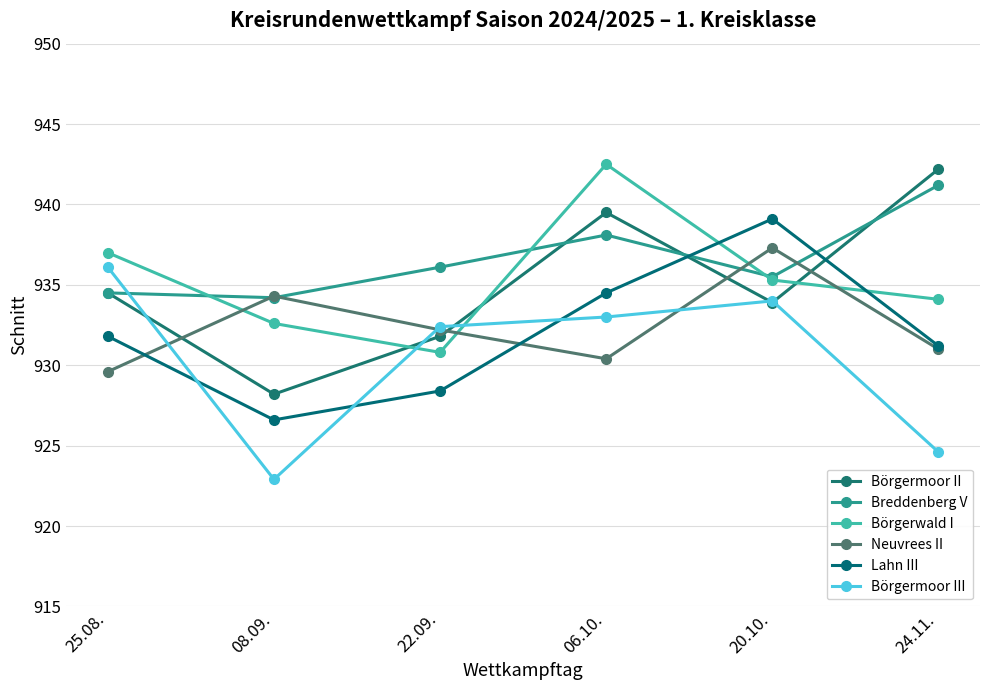

Reading right to left, list all the values displayed in this chart.

Börgermoor II: 24.11.=942.2	20.10.=933.9	06.10.=939.5	22.09.=931.8	08.09.=928.2	25.08.=934.5
Breddenberg V: 24.11.=941.2	20.10.=935.5	06.10.=938.1	22.09.=936.1	08.09.=934.2	25.08.=934.5
Börgerwald I: 24.11.=934.1	20.10.=935.3	06.10.=942.5	22.09.=930.8	08.09.=932.6	25.08.=937.0
Neuvrees II: 24.11.=931.0	20.10.=937.3	06.10.=930.4	22.09.=932.2	08.09.=934.3	25.08.=929.6
Lahn III: 24.11.=931.2	20.10.=939.1	06.10.=934.5	22.09.=928.4	08.09.=926.6	25.08.=931.8
Börgermoor III: 24.11.=924.6	20.10.=934.0	06.10.=933.0	22.09.=932.4	08.09.=922.9	25.08.=936.1